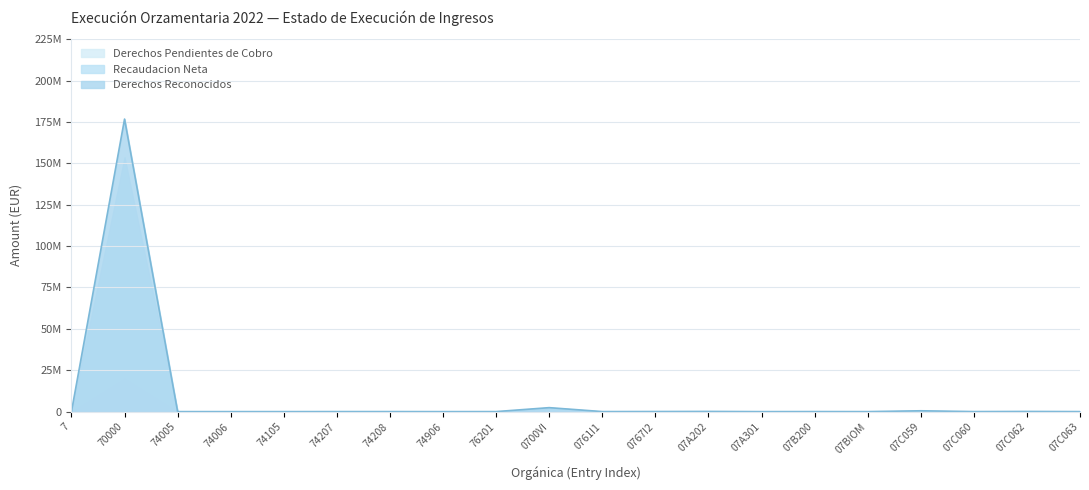

Does the chart display data point markers on the line(s)?

No